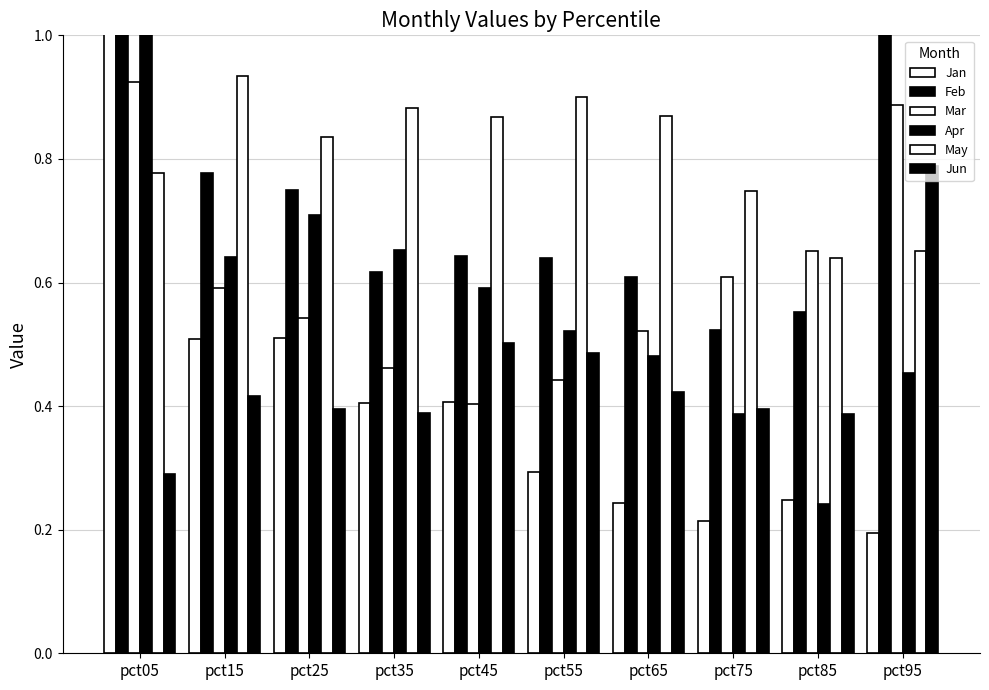

What is the difference between the highest and lowest values at pct35?

0.5